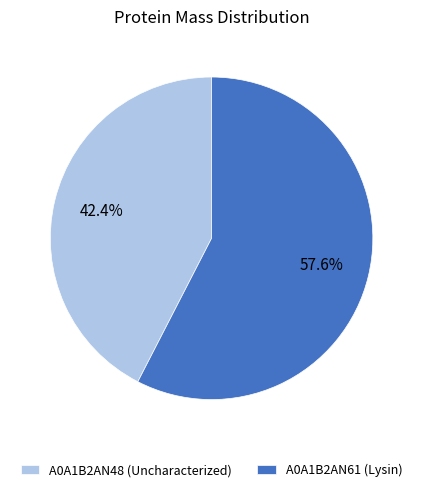

How many slices are in this pie chart?

2